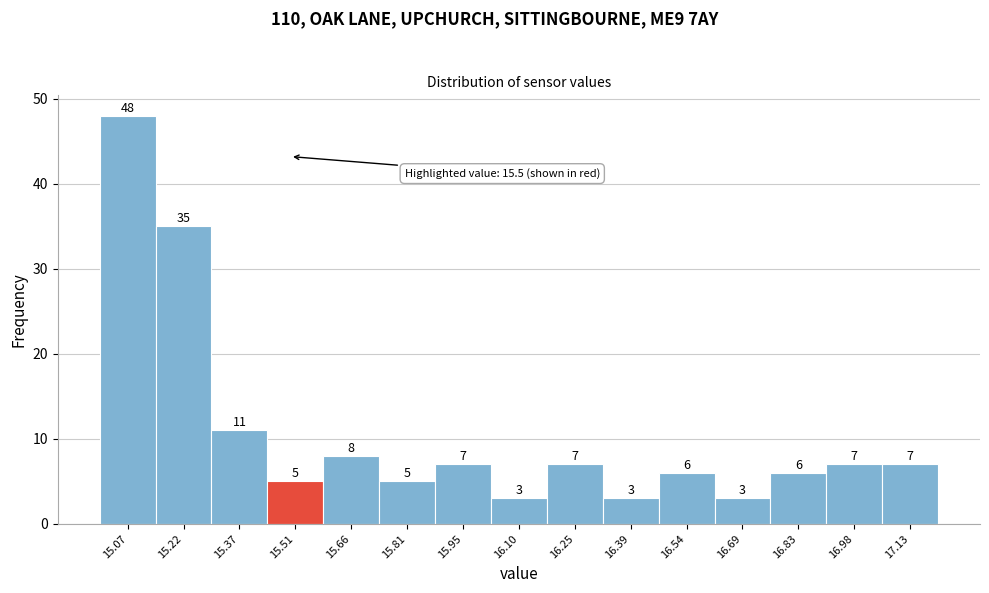

Reading left to right, list every bar in this chart as the range it spans on the x-axis followed by its height. The bar edges are not printed on the chart, so give them approximately, as read against the axis.

15.00 to 15.14: 48
15.14 to 15.30: 35
15.30 to 15.44: 11
15.44 to 15.58: 5
15.58 to 15.74: 8
15.74 to 15.88: 5
15.88 to 16.02: 7
16.02 to 16.18: 3
16.18 to 16.32: 7
16.32 to 16.46: 3
16.46 to 16.62: 6
16.62 to 16.76: 3
16.76 to 16.90: 6
16.90 to 17.06: 7
17.06 to 17.20: 7